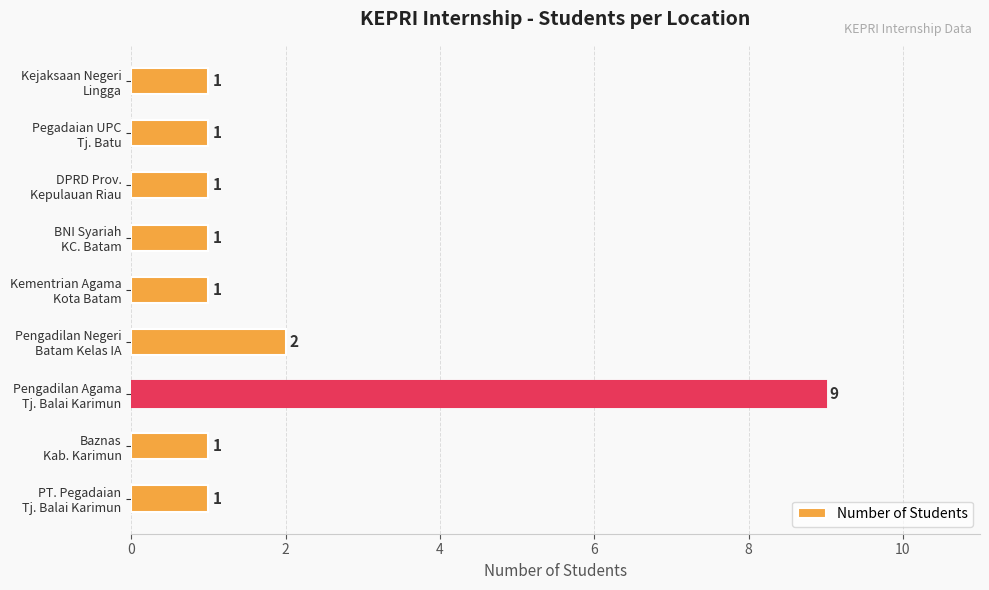

Reading bottom to top, what are all the values shown in this chart?

1	1	9	2	1	1	1	1	1